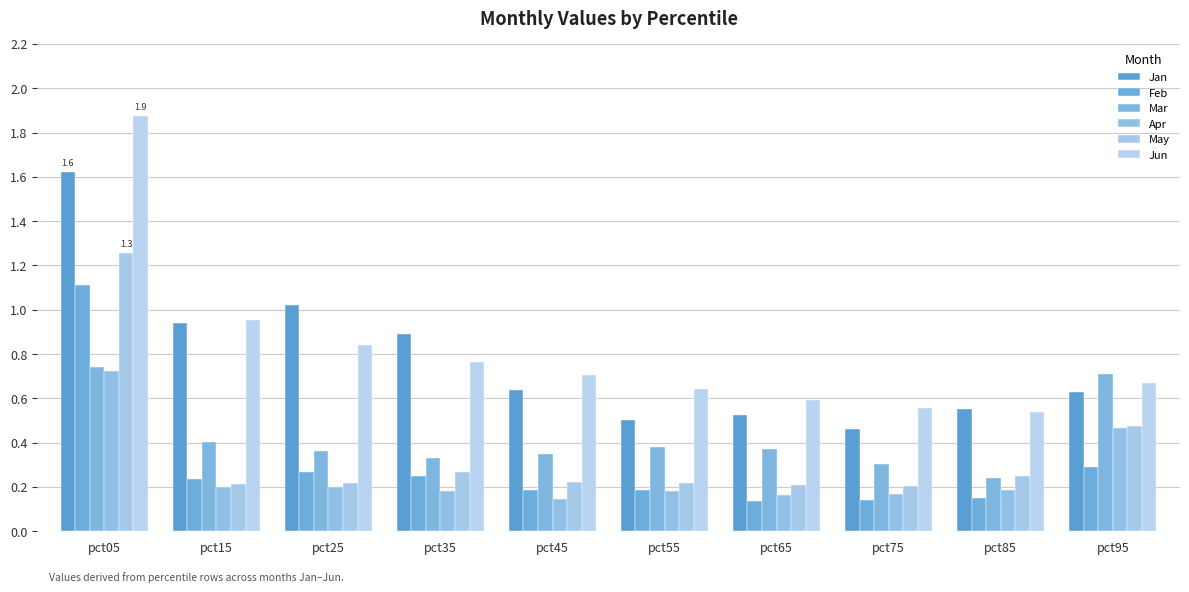

Where is Feb nearest to the value 0?

pct65